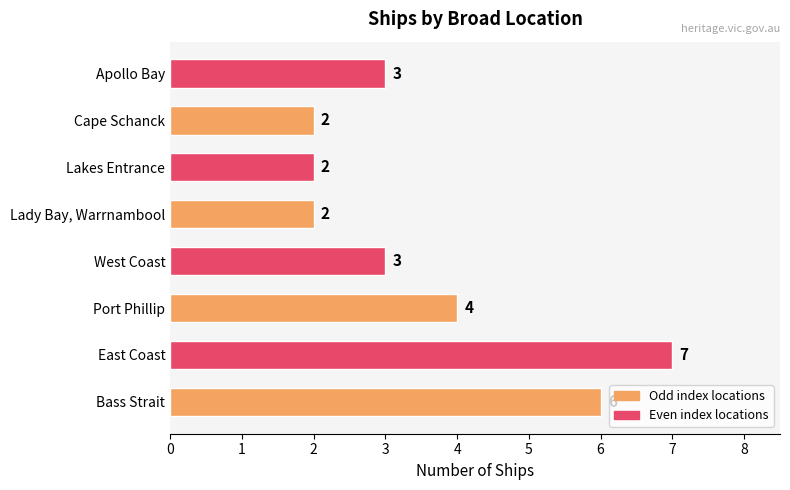

What is the maximum value shown in the chart?

7